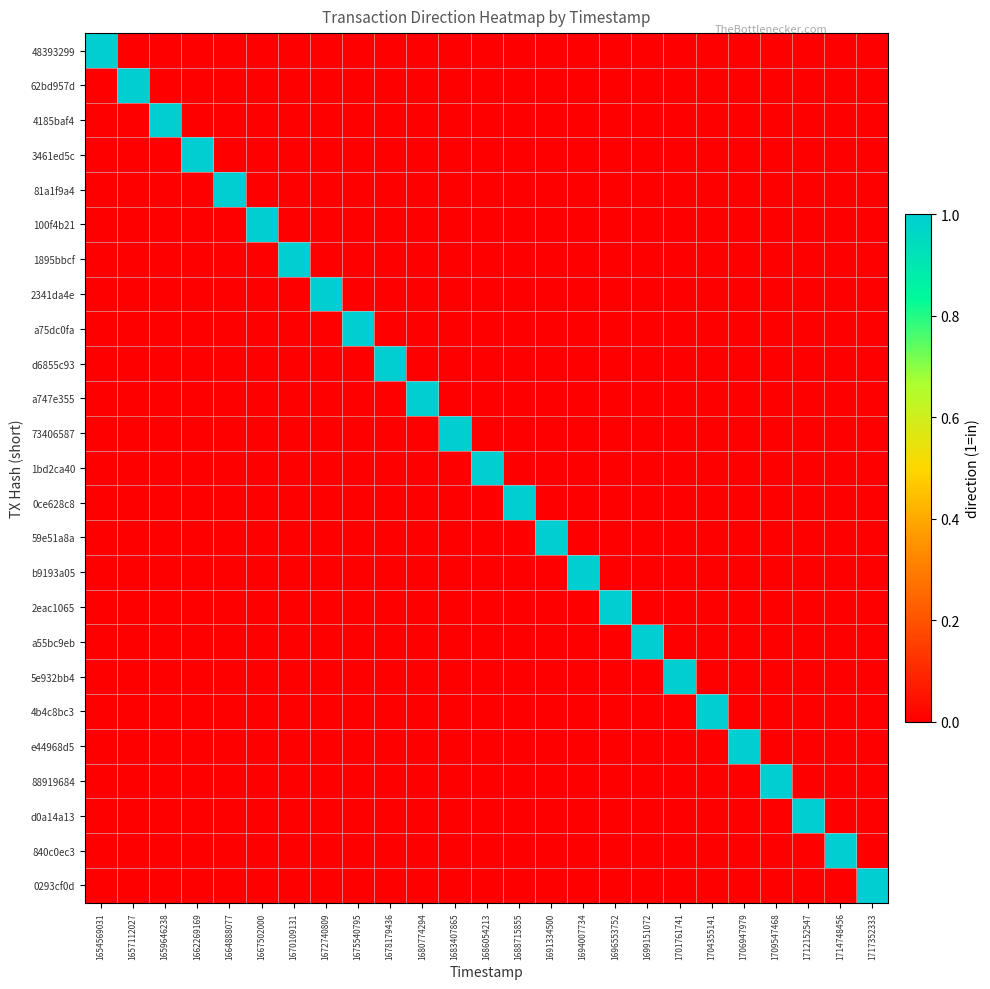

Reading right to left, list all the values displayed in this chart.

48393299: 1717352333=0	1714748456=0	1712152547=0	1709547468=0	1706947979=0	1704355141=0	1701761741=0	1699151072=0	1696553752=0	1694007734=0	1691334500=0	1688715855=0	1686054213=0	1683407865=0	1680774294=0	1678179436=0	1675540795=0	1672740809=0	1670109131=0	1667502000=0	1664888077=0	1662269169=0	1659646238=0	1657112027=0	1654569031=1
62bd957d: 1717352333=0	1714748456=0	1712152547=0	1709547468=0	1706947979=0	1704355141=0	1701761741=0	1699151072=0	1696553752=0	1694007734=0	1691334500=0	1688715855=0	1686054213=0	1683407865=0	1680774294=0	1678179436=0	1675540795=0	1672740809=0	1670109131=0	1667502000=0	1664888077=0	1662269169=0	1659646238=0	1657112027=1	1654569031=0
4185baf4: 1717352333=0	1714748456=0	1712152547=0	1709547468=0	1706947979=0	1704355141=0	1701761741=0	1699151072=0	1696553752=0	1694007734=0	1691334500=0	1688715855=0	1686054213=0	1683407865=0	1680774294=0	1678179436=0	1675540795=0	1672740809=0	1670109131=0	1667502000=0	1664888077=0	1662269169=0	1659646238=1	1657112027=0	1654569031=0
3461ed5c: 1717352333=0	1714748456=0	1712152547=0	1709547468=0	1706947979=0	1704355141=0	1701761741=0	1699151072=0	1696553752=0	1694007734=0	1691334500=0	1688715855=0	1686054213=0	1683407865=0	1680774294=0	1678179436=0	1675540795=0	1672740809=0	1670109131=0	1667502000=0	1664888077=0	1662269169=1	1659646238=0	1657112027=0	1654569031=0
81a1f9a4: 1717352333=0	1714748456=0	1712152547=0	1709547468=0	1706947979=0	1704355141=0	1701761741=0	1699151072=0	1696553752=0	1694007734=0	1691334500=0	1688715855=0	1686054213=0	1683407865=0	1680774294=0	1678179436=0	1675540795=0	1672740809=0	1670109131=0	1667502000=0	1664888077=1	1662269169=0	1659646238=0	1657112027=0	1654569031=0
100f4b21: 1717352333=0	1714748456=0	1712152547=0	1709547468=0	1706947979=0	1704355141=0	1701761741=0	1699151072=0	1696553752=0	1694007734=0	1691334500=0	1688715855=0	1686054213=0	1683407865=0	1680774294=0	1678179436=0	1675540795=0	1672740809=0	1670109131=0	1667502000=1	1664888077=0	1662269169=0	1659646238=0	1657112027=0	1654569031=0
1895bbcf: 1717352333=0	1714748456=0	1712152547=0	1709547468=0	1706947979=0	1704355141=0	1701761741=0	1699151072=0	1696553752=0	1694007734=0	1691334500=0	1688715855=0	1686054213=0	1683407865=0	1680774294=0	1678179436=0	1675540795=0	1672740809=0	1670109131=1	1667502000=0	1664888077=0	1662269169=0	1659646238=0	1657112027=0	1654569031=0
2341da4e: 1717352333=0	1714748456=0	1712152547=0	1709547468=0	1706947979=0	1704355141=0	1701761741=0	1699151072=0	1696553752=0	1694007734=0	1691334500=0	1688715855=0	1686054213=0	1683407865=0	1680774294=0	1678179436=0	1675540795=0	1672740809=1	1670109131=0	1667502000=0	1664888077=0	1662269169=0	1659646238=0	1657112027=0	1654569031=0
a75dc0fa: 1717352333=0	1714748456=0	1712152547=0	1709547468=0	1706947979=0	1704355141=0	1701761741=0	1699151072=0	1696553752=0	1694007734=0	1691334500=0	1688715855=0	1686054213=0	1683407865=0	1680774294=0	1678179436=0	1675540795=1	1672740809=0	1670109131=0	1667502000=0	1664888077=0	1662269169=0	1659646238=0	1657112027=0	1654569031=0
d6855c93: 1717352333=0	1714748456=0	1712152547=0	1709547468=0	1706947979=0	1704355141=0	1701761741=0	1699151072=0	1696553752=0	1694007734=0	1691334500=0	1688715855=0	1686054213=0	1683407865=0	1680774294=0	1678179436=1	1675540795=0	1672740809=0	1670109131=0	1667502000=0	1664888077=0	1662269169=0	1659646238=0	1657112027=0	1654569031=0
a747e355: 1717352333=0	1714748456=0	1712152547=0	1709547468=0	1706947979=0	1704355141=0	1701761741=0	1699151072=0	1696553752=0	1694007734=0	1691334500=0	1688715855=0	1686054213=0	1683407865=0	1680774294=1	1678179436=0	1675540795=0	1672740809=0	1670109131=0	1667502000=0	1664888077=0	1662269169=0	1659646238=0	1657112027=0	1654569031=0
73406587: 1717352333=0	1714748456=0	1712152547=0	1709547468=0	1706947979=0	1704355141=0	1701761741=0	1699151072=0	1696553752=0	1694007734=0	1691334500=0	1688715855=0	1686054213=0	1683407865=1	1680774294=0	1678179436=0	1675540795=0	1672740809=0	1670109131=0	1667502000=0	1664888077=0	1662269169=0	1659646238=0	1657112027=0	1654569031=0
1bd2ca40: 1717352333=0	1714748456=0	1712152547=0	1709547468=0	1706947979=0	1704355141=0	1701761741=0	1699151072=0	1696553752=0	1694007734=0	1691334500=0	1688715855=0	1686054213=1	1683407865=0	1680774294=0	1678179436=0	1675540795=0	1672740809=0	1670109131=0	1667502000=0	1664888077=0	1662269169=0	1659646238=0	1657112027=0	1654569031=0
0ce628c8: 1717352333=0	1714748456=0	1712152547=0	1709547468=0	1706947979=0	1704355141=0	1701761741=0	1699151072=0	1696553752=0	1694007734=0	1691334500=0	1688715855=1	1686054213=0	1683407865=0	1680774294=0	1678179436=0	1675540795=0	1672740809=0	1670109131=0	1667502000=0	1664888077=0	1662269169=0	1659646238=0	1657112027=0	1654569031=0
59e51a8a: 1717352333=0	1714748456=0	1712152547=0	1709547468=0	1706947979=0	1704355141=0	1701761741=0	1699151072=0	1696553752=0	1694007734=0	1691334500=1	1688715855=0	1686054213=0	1683407865=0	1680774294=0	1678179436=0	1675540795=0	1672740809=0	1670109131=0	1667502000=0	1664888077=0	1662269169=0	1659646238=0	1657112027=0	1654569031=0
b9193a05: 1717352333=0	1714748456=0	1712152547=0	1709547468=0	1706947979=0	1704355141=0	1701761741=0	1699151072=0	1696553752=0	1694007734=1	1691334500=0	1688715855=0	1686054213=0	1683407865=0	1680774294=0	1678179436=0	1675540795=0	1672740809=0	1670109131=0	1667502000=0	1664888077=0	1662269169=0	1659646238=0	1657112027=0	1654569031=0
2eac1065: 1717352333=0	1714748456=0	1712152547=0	1709547468=0	1706947979=0	1704355141=0	1701761741=0	1699151072=0	1696553752=1	1694007734=0	1691334500=0	1688715855=0	1686054213=0	1683407865=0	1680774294=0	1678179436=0	1675540795=0	1672740809=0	1670109131=0	1667502000=0	1664888077=0	1662269169=0	1659646238=0	1657112027=0	1654569031=0
a55bc9eb: 1717352333=0	1714748456=0	1712152547=0	1709547468=0	1706947979=0	1704355141=0	1701761741=0	1699151072=1	1696553752=0	1694007734=0	1691334500=0	1688715855=0	1686054213=0	1683407865=0	1680774294=0	1678179436=0	1675540795=0	1672740809=0	1670109131=0	1667502000=0	1664888077=0	1662269169=0	1659646238=0	1657112027=0	1654569031=0
5e932bb4: 1717352333=0	1714748456=0	1712152547=0	1709547468=0	1706947979=0	1704355141=0	1701761741=1	1699151072=0	1696553752=0	1694007734=0	1691334500=0	1688715855=0	1686054213=0	1683407865=0	1680774294=0	1678179436=0	1675540795=0	1672740809=0	1670109131=0	1667502000=0	1664888077=0	1662269169=0	1659646238=0	1657112027=0	1654569031=0
4b4c8bc3: 1717352333=0	1714748456=0	1712152547=0	1709547468=0	1706947979=0	1704355141=1	1701761741=0	1699151072=0	1696553752=0	1694007734=0	1691334500=0	1688715855=0	1686054213=0	1683407865=0	1680774294=0	1678179436=0	1675540795=0	1672740809=0	1670109131=0	1667502000=0	1664888077=0	1662269169=0	1659646238=0	1657112027=0	1654569031=0
e44968d5: 1717352333=0	1714748456=0	1712152547=0	1709547468=0	1706947979=1	1704355141=0	1701761741=0	1699151072=0	1696553752=0	1694007734=0	1691334500=0	1688715855=0	1686054213=0	1683407865=0	1680774294=0	1678179436=0	1675540795=0	1672740809=0	1670109131=0	1667502000=0	1664888077=0	1662269169=0	1659646238=0	1657112027=0	1654569031=0
88919684: 1717352333=0	1714748456=0	1712152547=0	1709547468=1	1706947979=0	1704355141=0	1701761741=0	1699151072=0	1696553752=0	1694007734=0	1691334500=0	1688715855=0	1686054213=0	1683407865=0	1680774294=0	1678179436=0	1675540795=0	1672740809=0	1670109131=0	1667502000=0	1664888077=0	1662269169=0	1659646238=0	1657112027=0	1654569031=0
d0a14a13: 1717352333=0	1714748456=0	1712152547=1	1709547468=0	1706947979=0	1704355141=0	1701761741=0	1699151072=0	1696553752=0	1694007734=0	1691334500=0	1688715855=0	1686054213=0	1683407865=0	1680774294=0	1678179436=0	1675540795=0	1672740809=0	1670109131=0	1667502000=0	1664888077=0	1662269169=0	1659646238=0	1657112027=0	1654569031=0
840c0ec3: 1717352333=0	1714748456=1	1712152547=0	1709547468=0	1706947979=0	1704355141=0	1701761741=0	1699151072=0	1696553752=0	1694007734=0	1691334500=0	1688715855=0	1686054213=0	1683407865=0	1680774294=0	1678179436=0	1675540795=0	1672740809=0	1670109131=0	1667502000=0	1664888077=0	1662269169=0	1659646238=0	1657112027=0	1654569031=0
0293cf0d: 1717352333=1	1714748456=0	1712152547=0	1709547468=0	1706947979=0	1704355141=0	1701761741=0	1699151072=0	1696553752=0	1694007734=0	1691334500=0	1688715855=0	1686054213=0	1683407865=0	1680774294=0	1678179436=0	1675540795=0	1672740809=0	1670109131=0	1667502000=0	1664888077=0	1662269169=0	1659646238=0	1657112027=0	1654569031=0